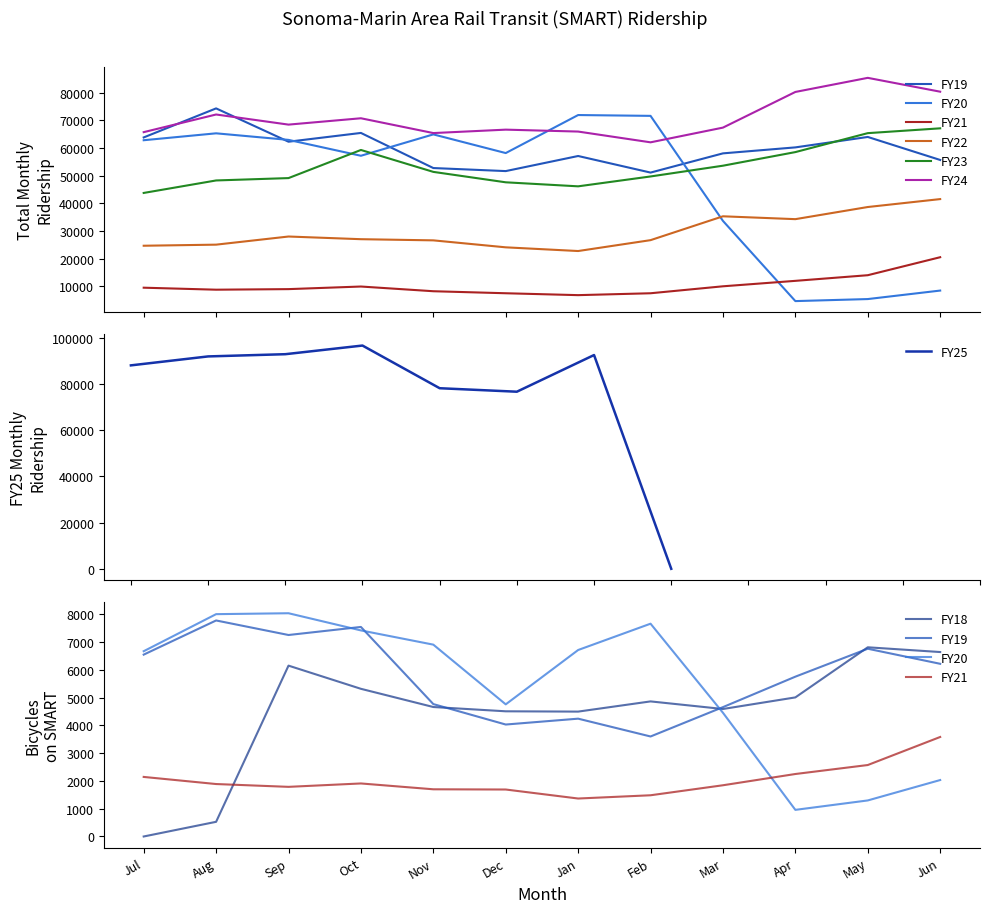

What is the label of the 5th point from the left?

Nov